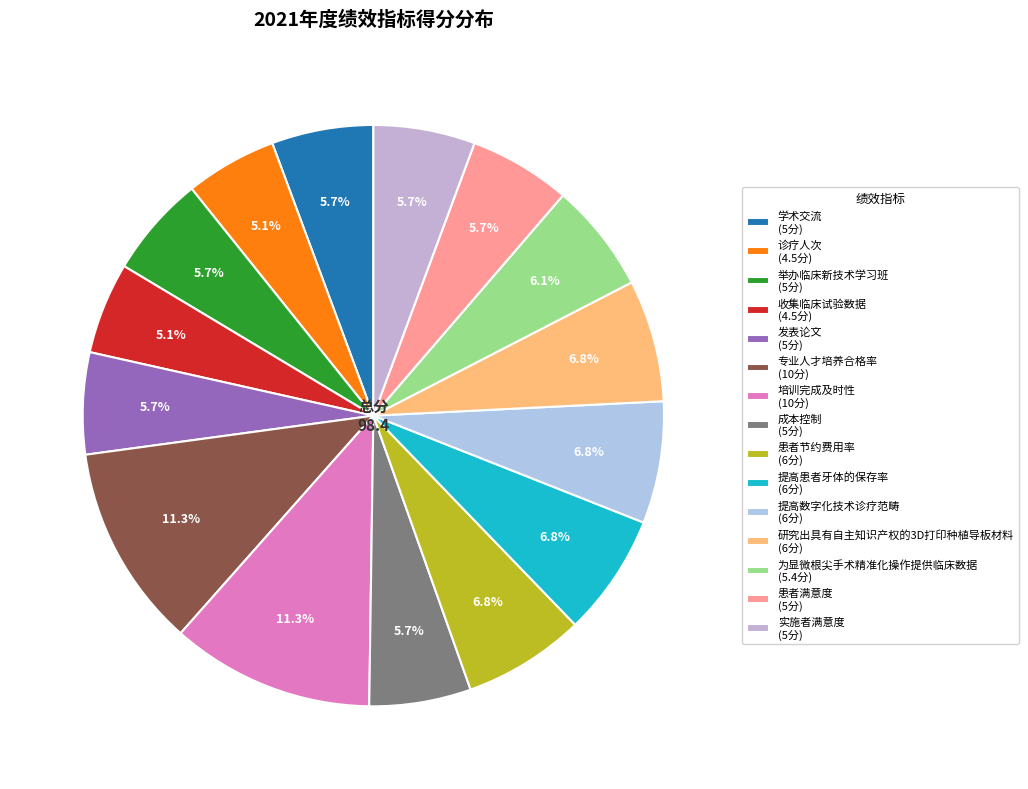

Which slice is the smallest?

诊疗人次